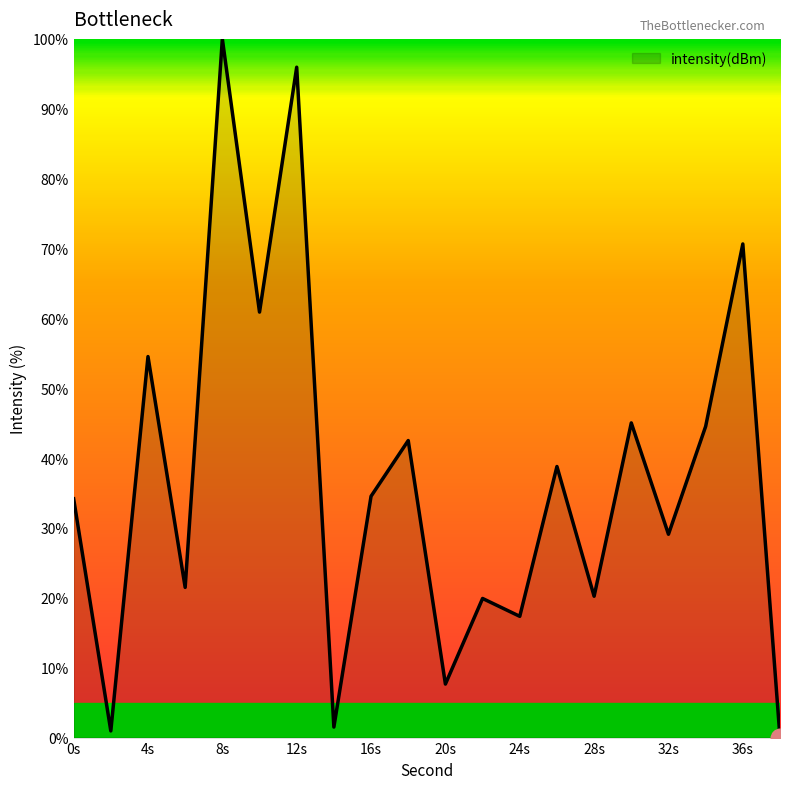

What is the difference between the maximum and minimum values?

100.0